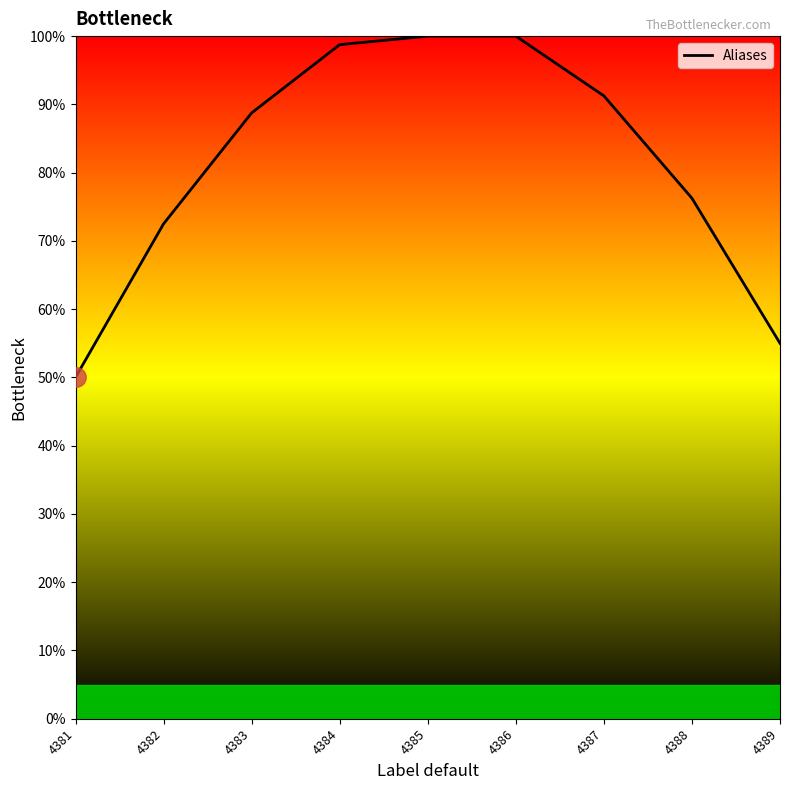

What is the smallest value displayed?

0.5